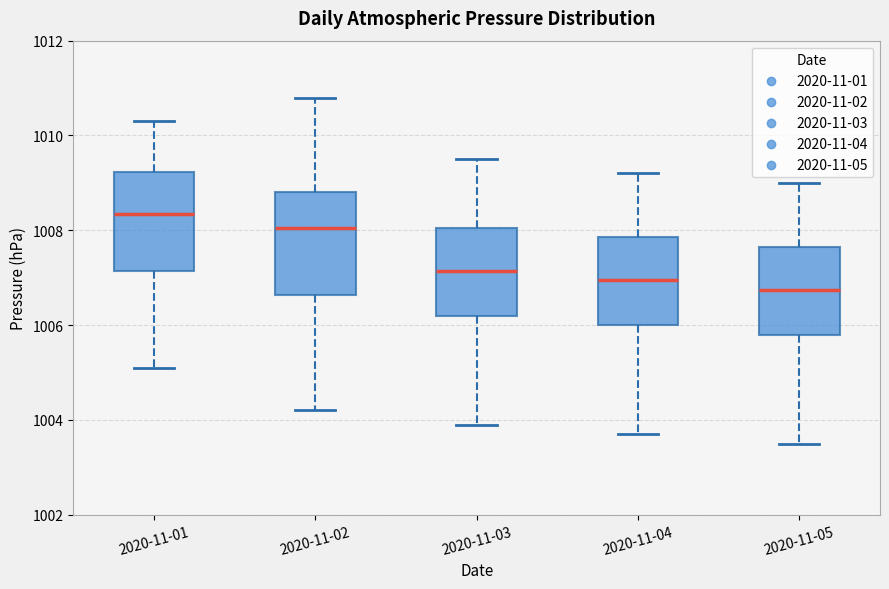

Where does the upper whisker of the box for 2020-11-04 end on the y-axis? The values are not printed on the chart, so give them approximately, as read against the axis.

1009.2